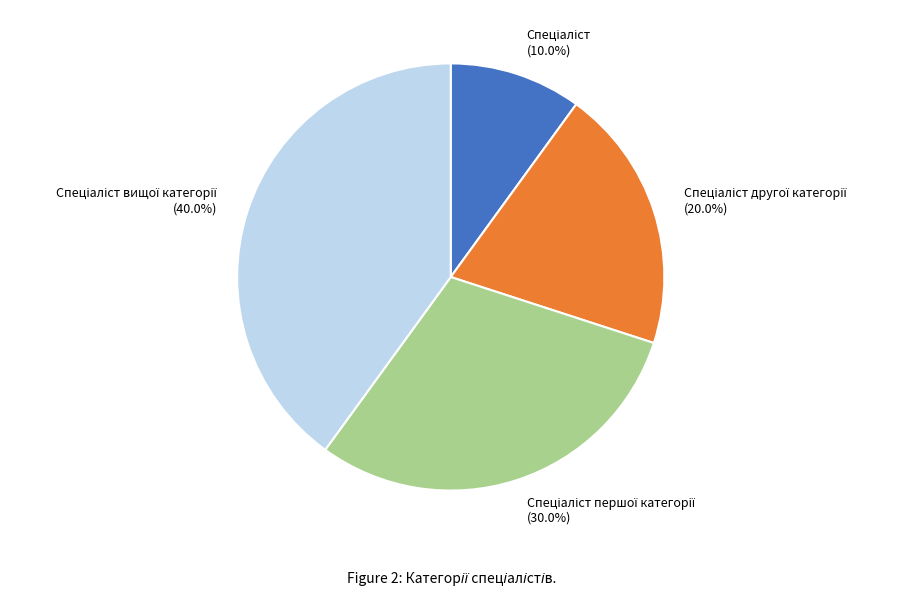

Does any single category account for the majority?

No